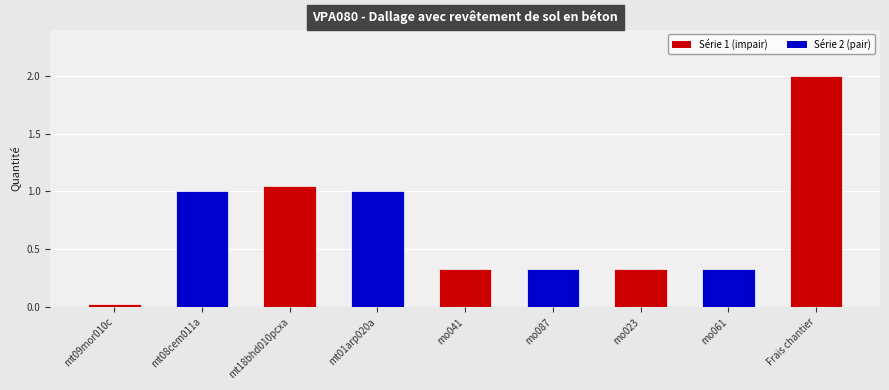

Is it true that the value at Frais chantier is 2.6?

False